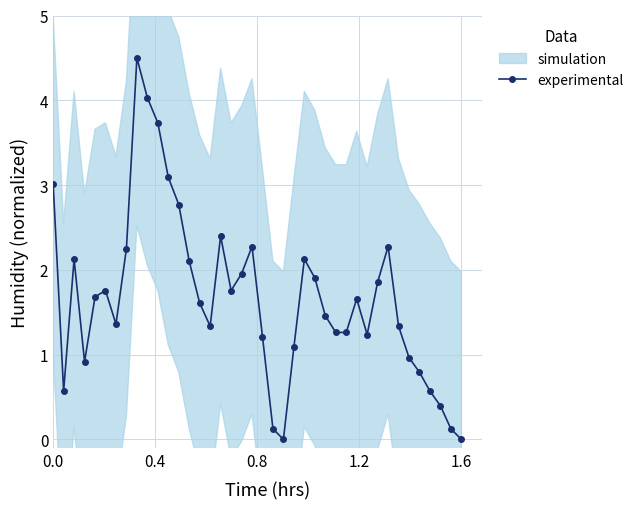

Does the chart display data point markers on the line(s)?

Yes